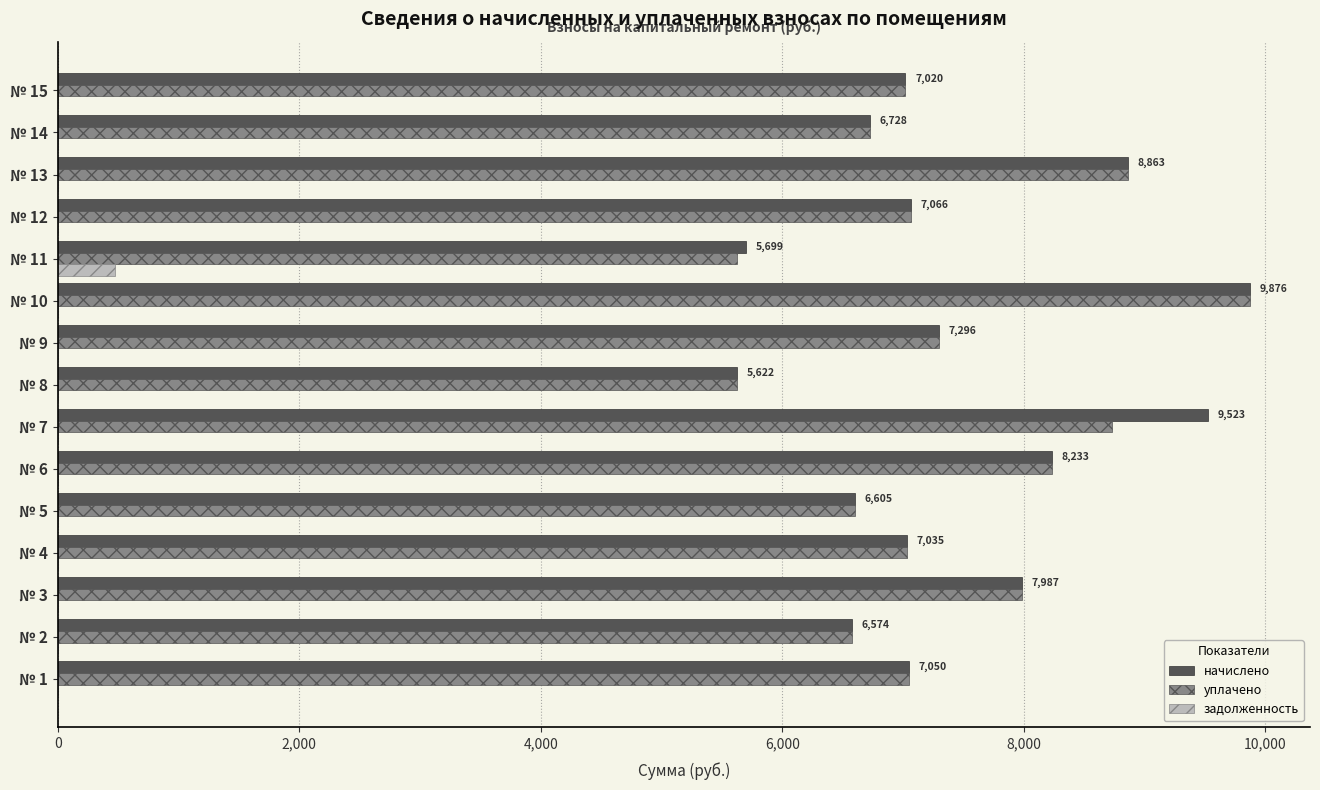

What is the total value across all series at № 12?

14131.4